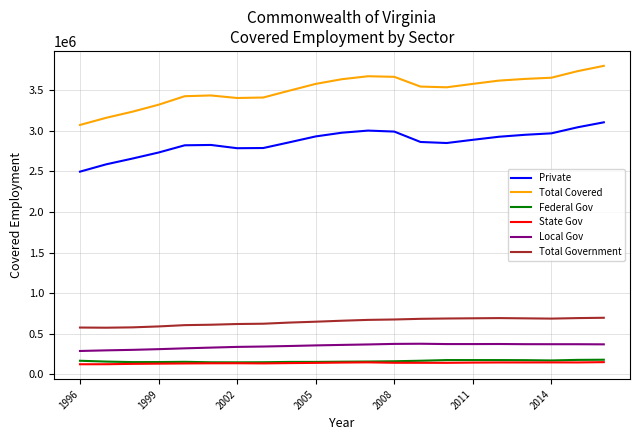

What is the maximum value shown in the chart?

3800994